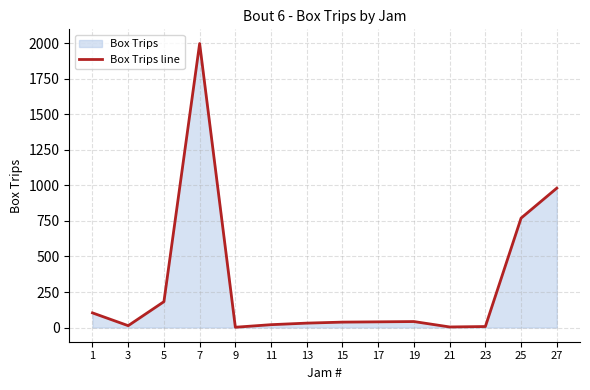

List the labels in order of value, largest first.

7, 27, 25, 5, 1, 19, 17, 15, 13, 11, 3, 23, 21, 9